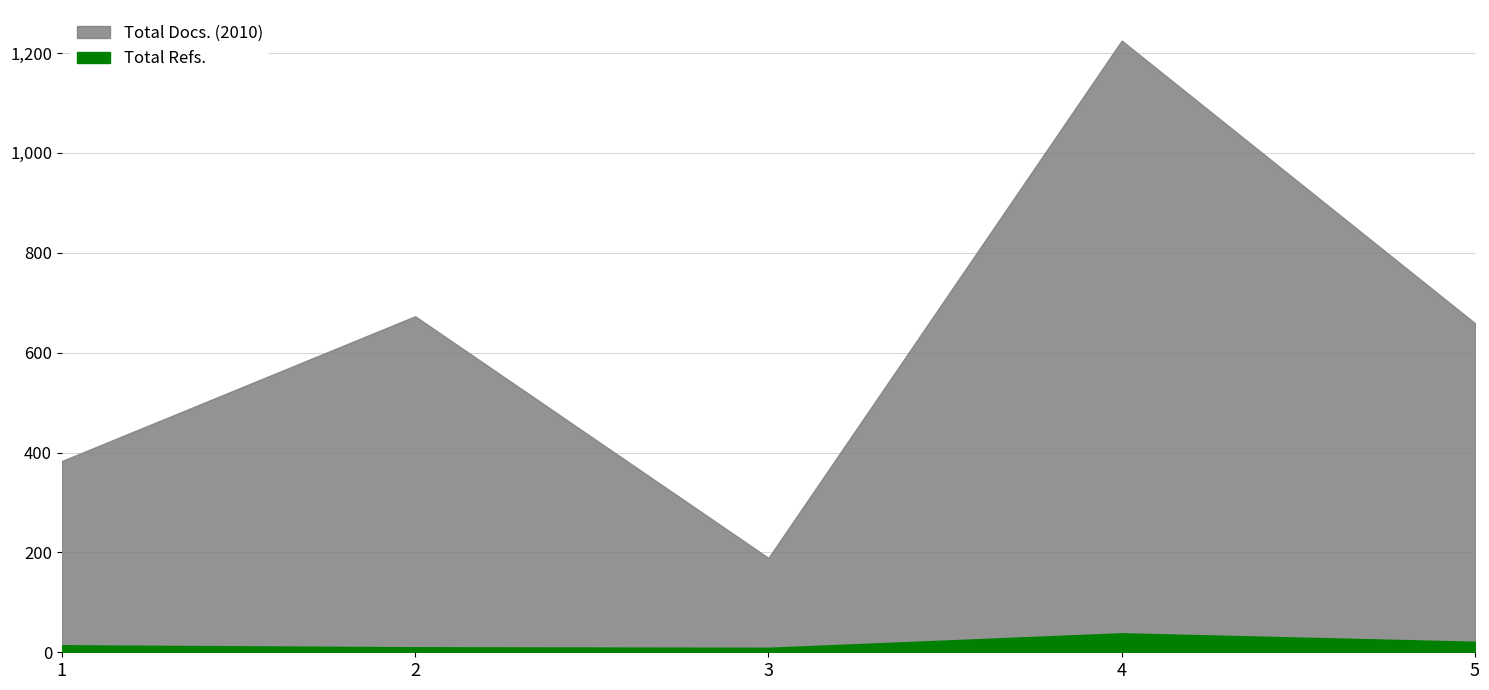

Which series has the largest total across all categories?

Total Refs.